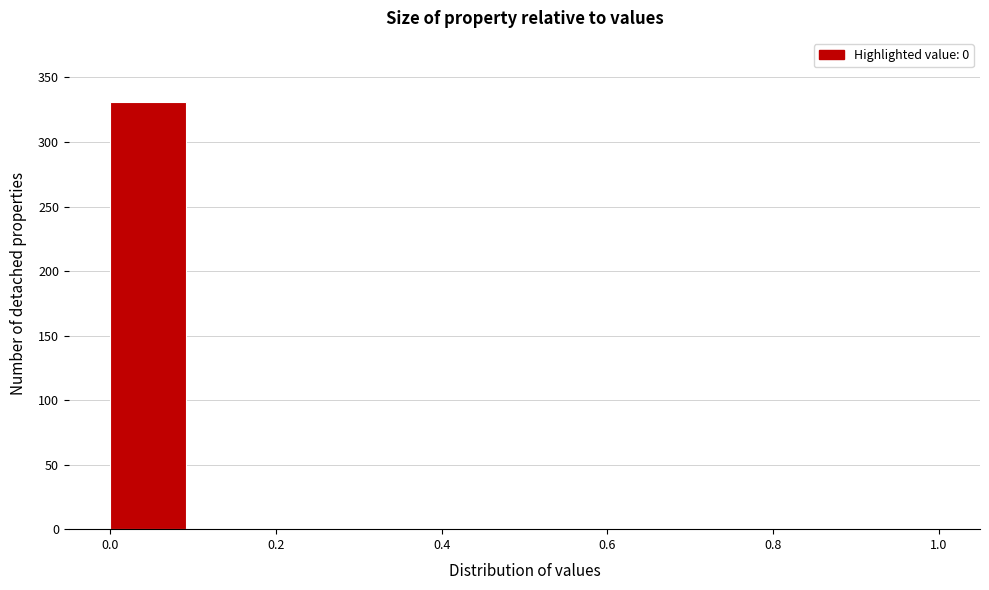

Reading left to right, transcribe this chart: for each bar, give the range it covers on the x-axis and its height. The values are not printed on the chart, so give them approximately, as read against the axis.

0.0 to 0.1: 330
0.1 to 0.2: 0
0.2 to 0.3: 0
0.3 to 0.4: 0
0.4 to 0.5: 0
0.5 to 0.6: 0
0.6 to 0.7: 0
0.7 to 0.8: 0
0.8 to 0.9: 0
0.9 to 1.0: 0